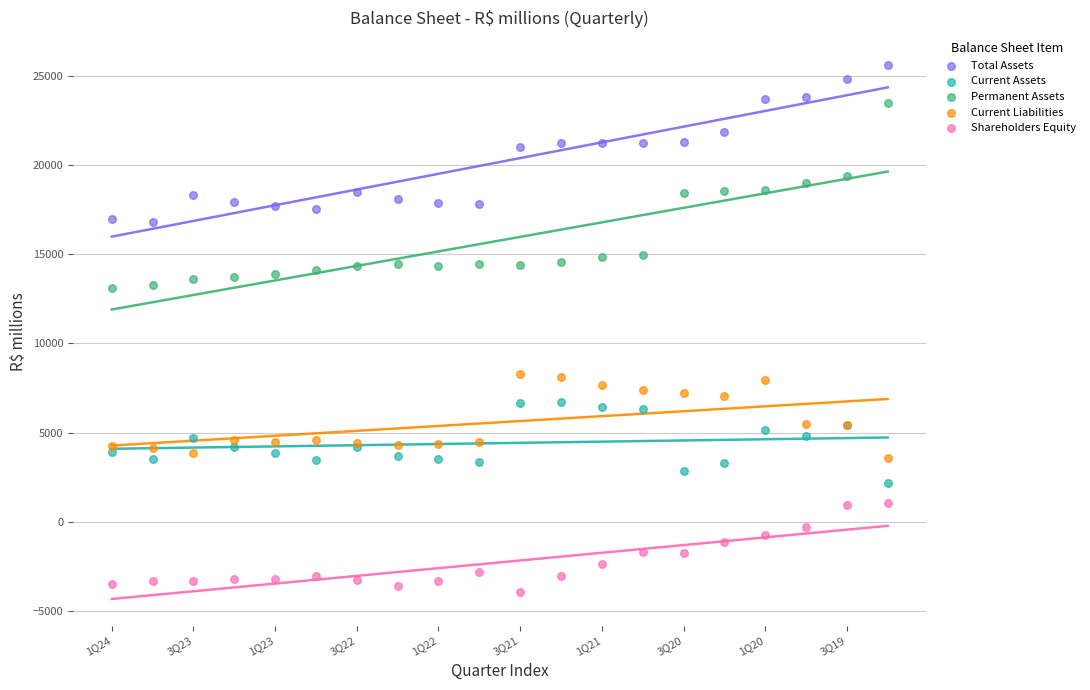

Which series has the largest Y range (max minus min)?

Permanent Assets